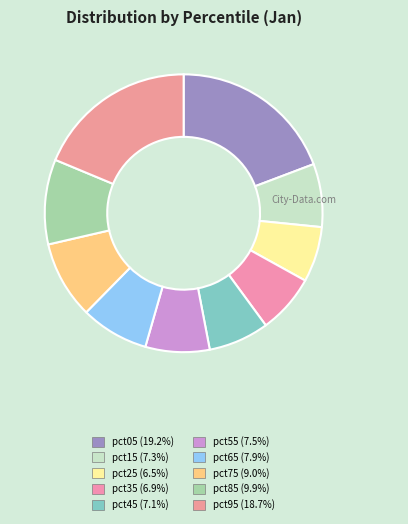

To the nearest percent, what is the average slice percentage?

10%